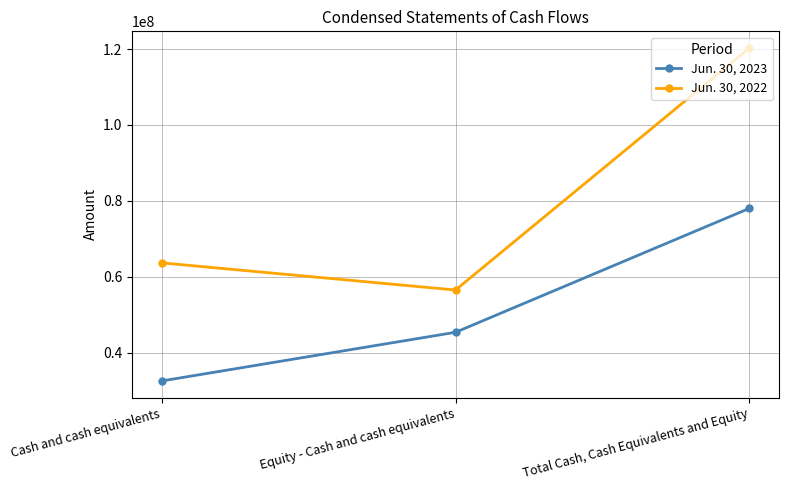

Rank the series at Cash and cash equivalents from lowest to highest value.

Jun. 30, 2023, Jun. 30, 2022